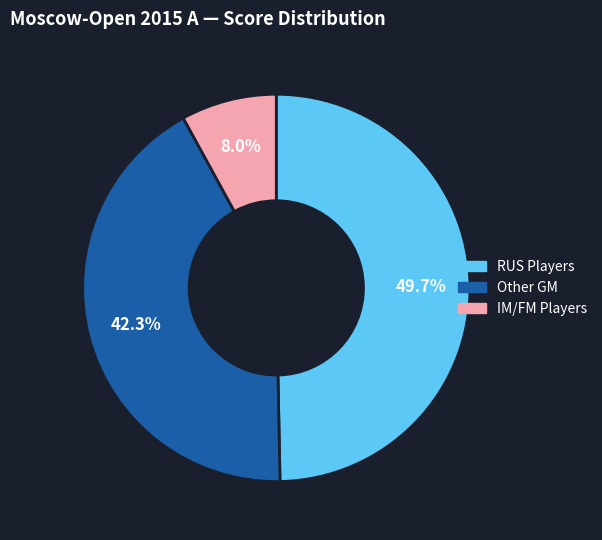

Is there a majority slice in this chart?

No